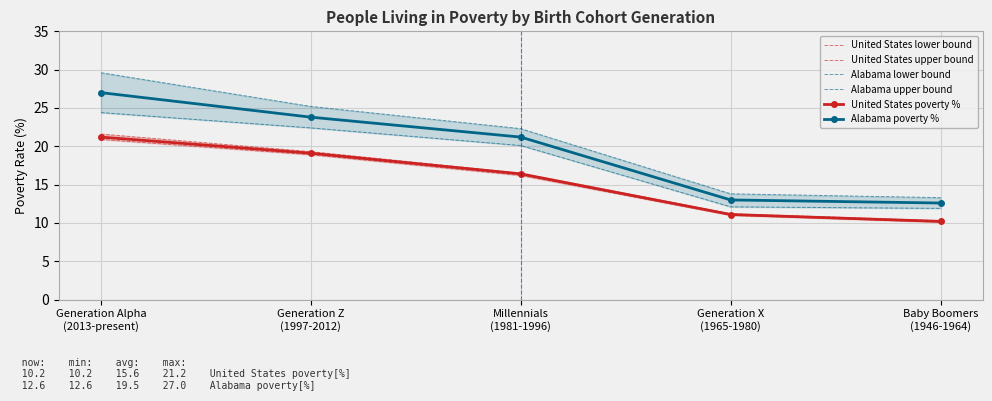

What value does the Alabama poverty % series have at Generation Alpha
(2013-present)?

27.0